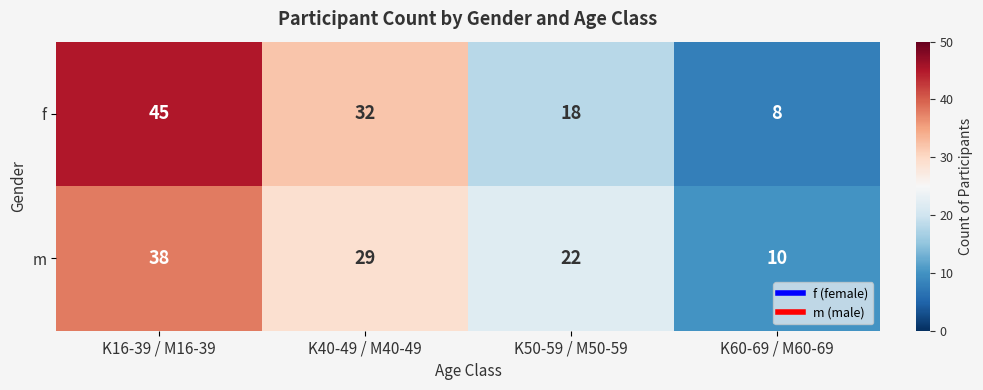

What is the smallest value displayed?

8